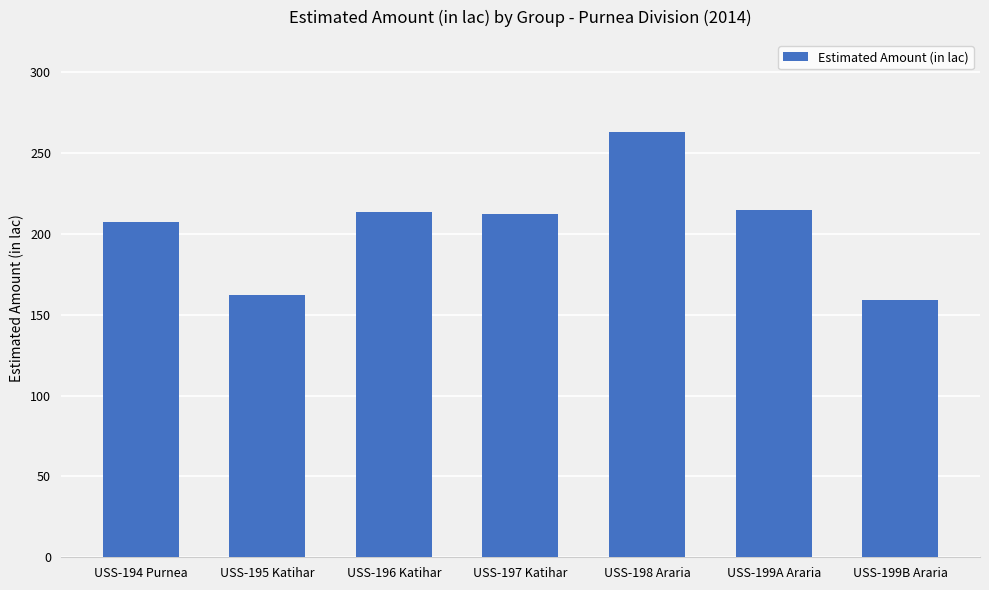

True or false: the data shows 207.5 at USS-194 Purnea.

True